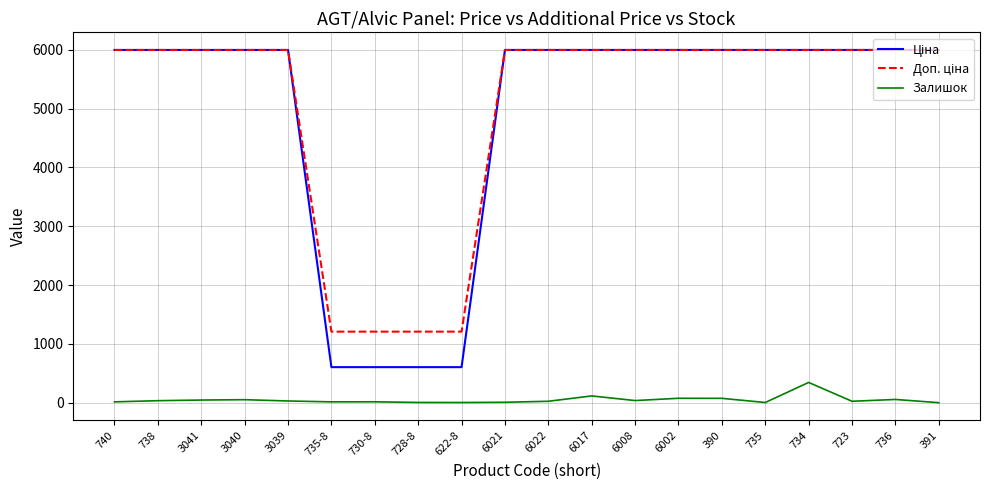

True or false: Залишок has a value of 75.0 at 6002.

True